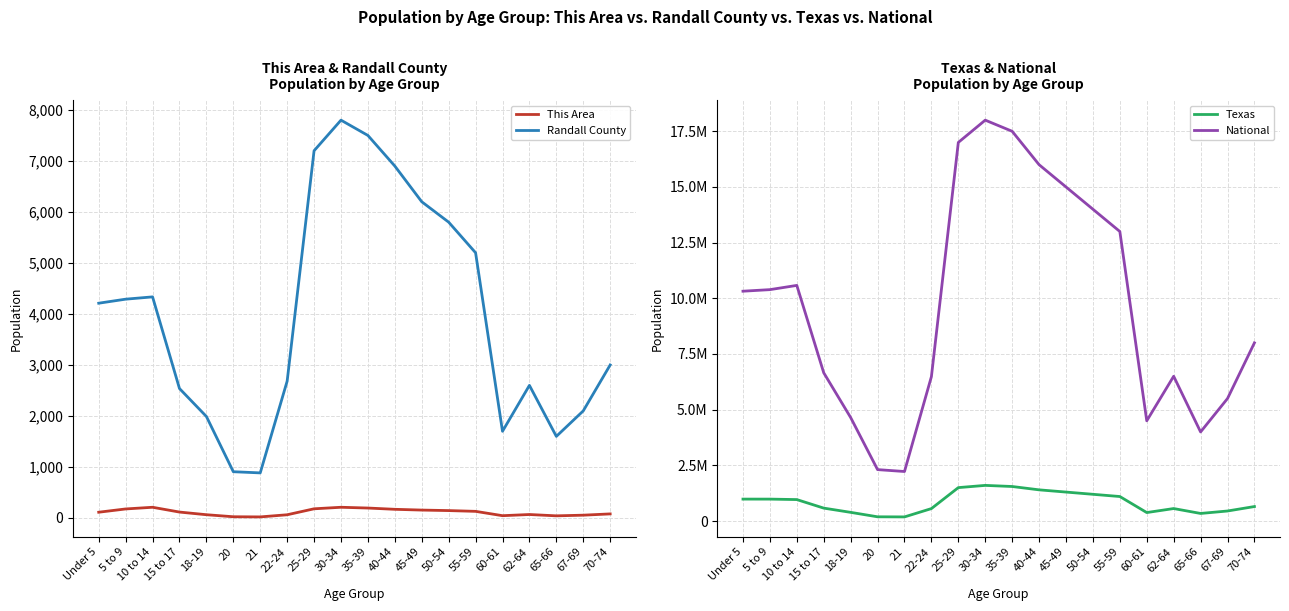

What is the label of the 15th point from the right?

20